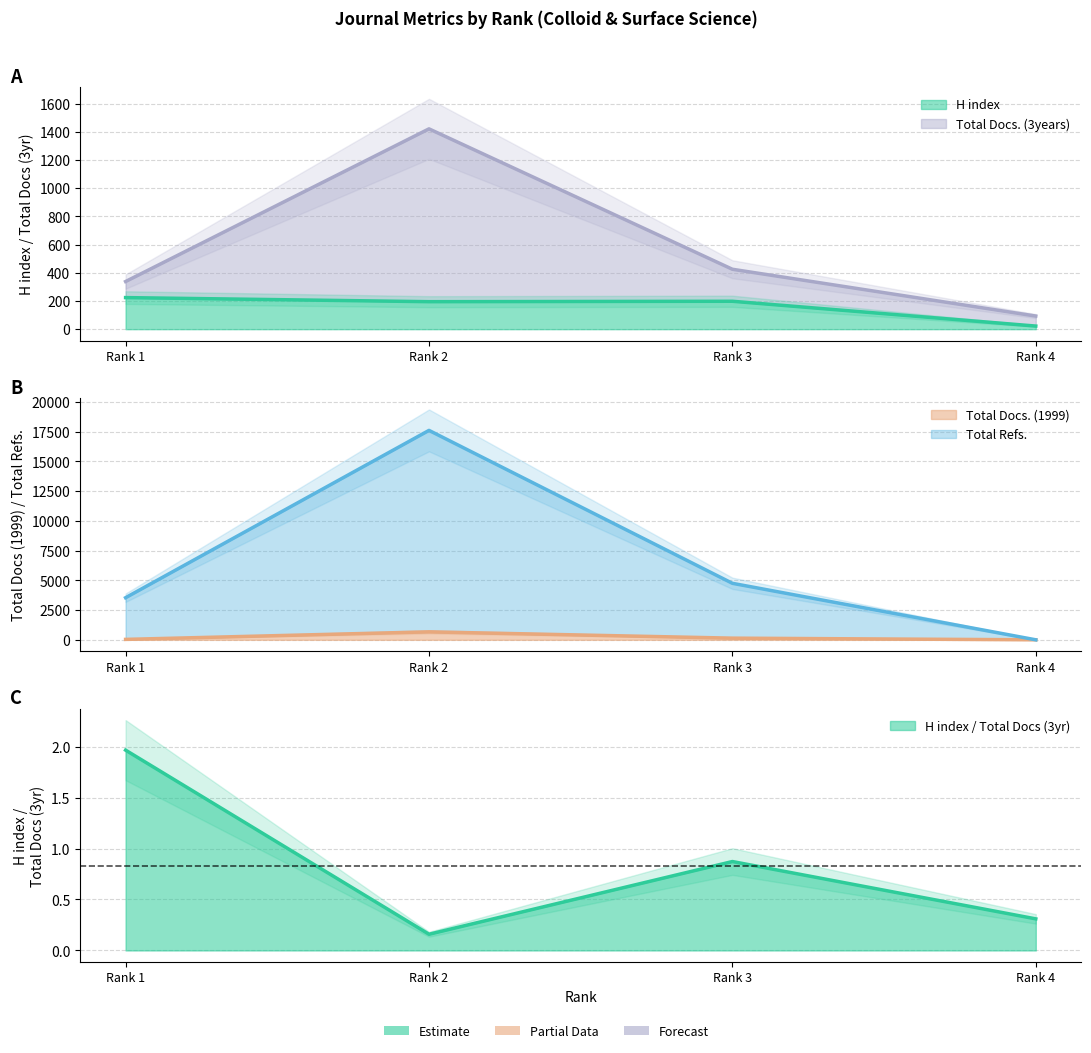

Where does the H index series first go above 198?

Rank 1